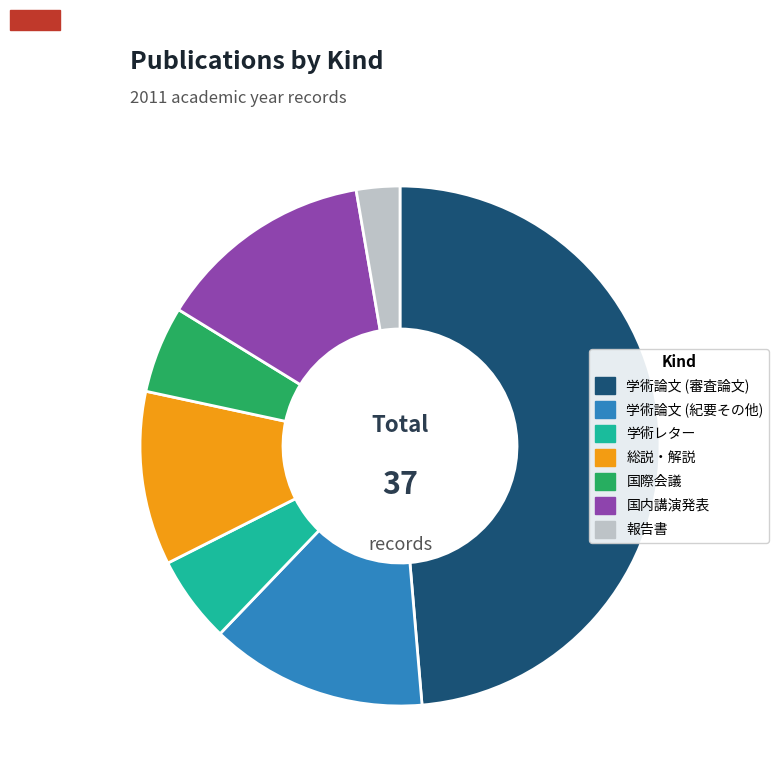

What is the smallest slice in the pie chart?

報告書